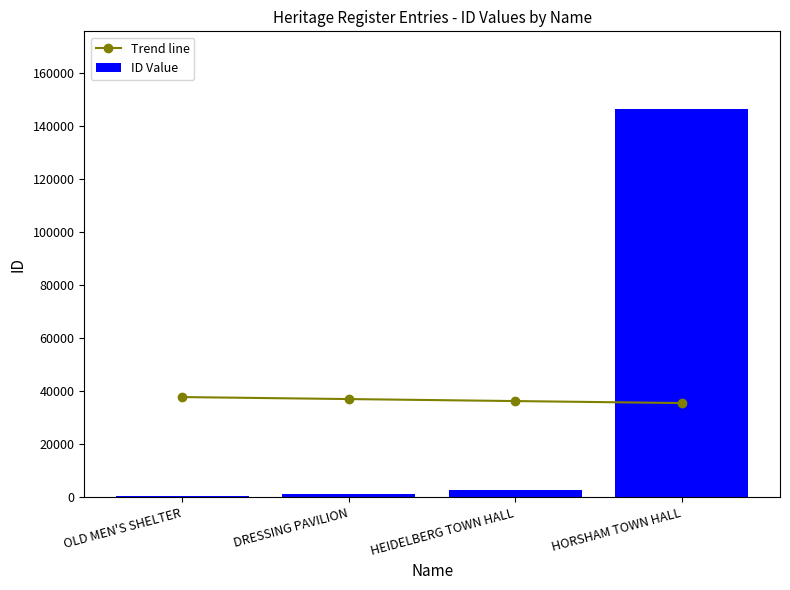

What is the value of the ID Value bar at the 1st from the left?

354.0